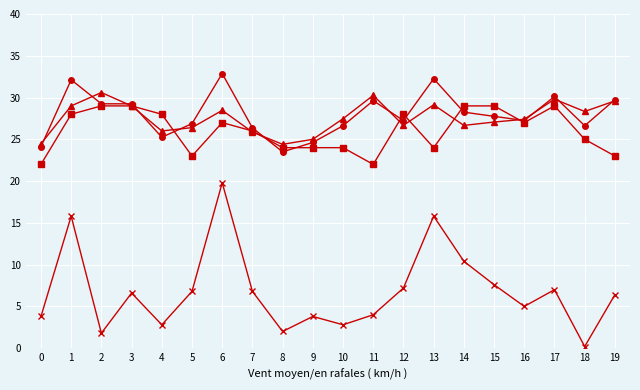

What is the difference between the highest and lowest values at 6?

13.1